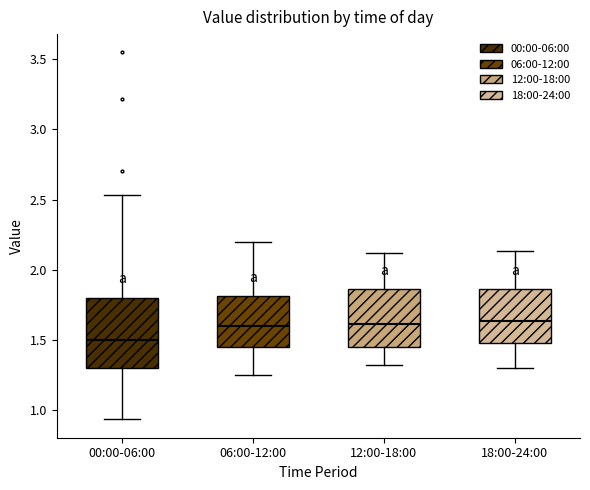

Reading left to right, read every box against the y-axis: the position of its median line, the range the box covers, and the ends of its whiskers. The values are not printed on the chart, so give them approximately, as read against the axis.

00:00-06:00: median 1.50, box 1.30 to 1.80, whiskers 0.95 to 2.55
06:00-12:00: median 1.60, box 1.45 to 1.80, whiskers 1.25 to 2.20
12:00-18:00: median 1.60, box 1.45 to 1.85, whiskers 1.30 to 2.10
18:00-24:00: median 1.65, box 1.45 to 1.85, whiskers 1.30 to 2.15